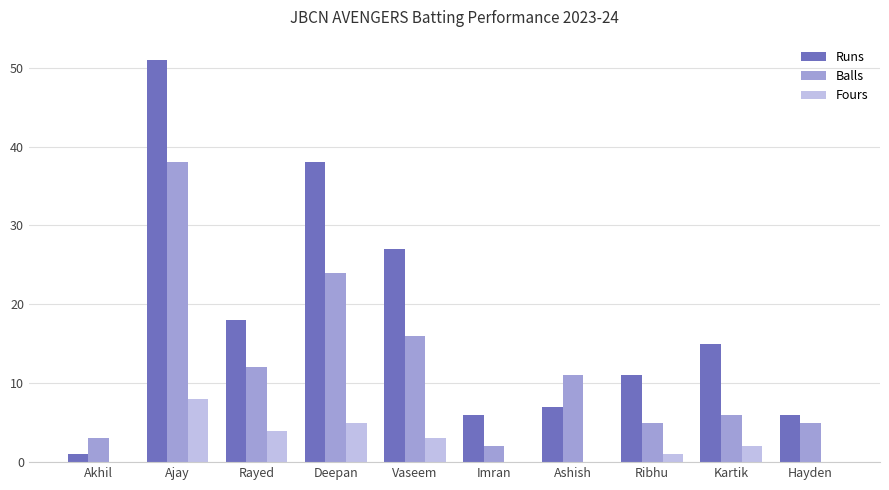

What are all the series names shown in the legend?

Runs, Balls, Fours